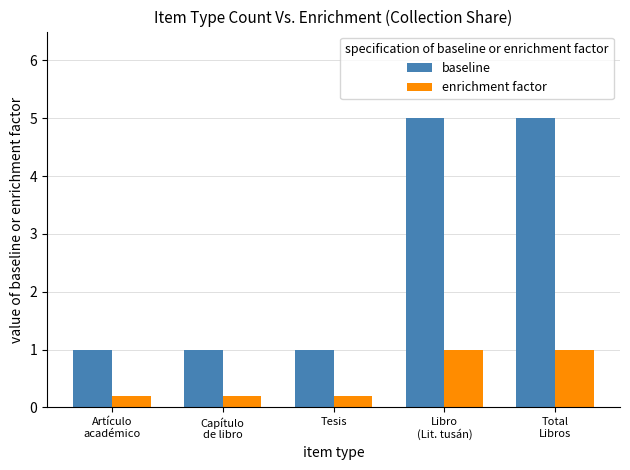

What is the spread (max minus min) of values at Tesis?

0.8